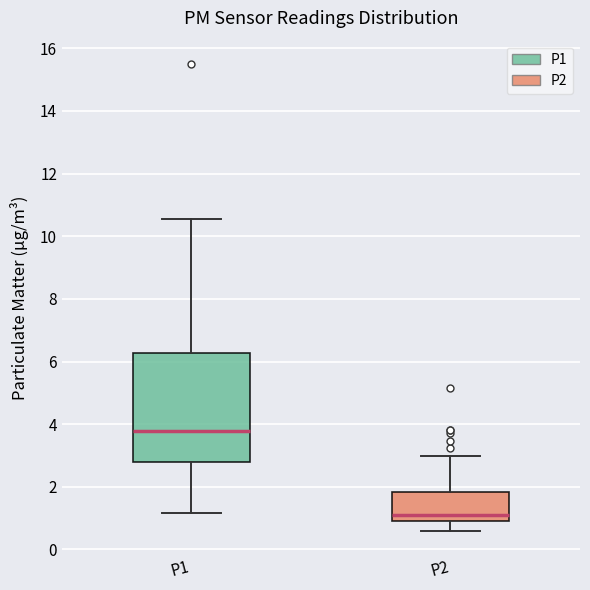

Reading left to right, transcribe this box plot: for each box, give where its median line is, the range the box spans, and where its two whiskers end, as read against the y-axis. The values are not printed on the chart, so give them approximately, as read against the axis.

P1: median 3.8, box 2.8 to 6.2, whiskers 1.2 to 10.6
P2: median 1.2, box 0.8 to 1.8, whiskers 0.6 to 3.0